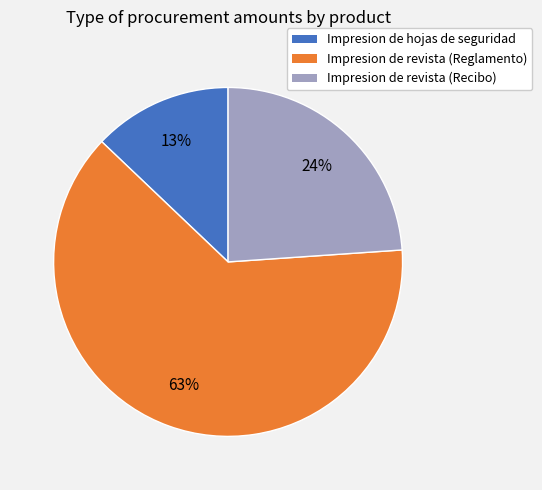

Which category has the biggest portion of the pie?

Impresion de revista (Reglamento)